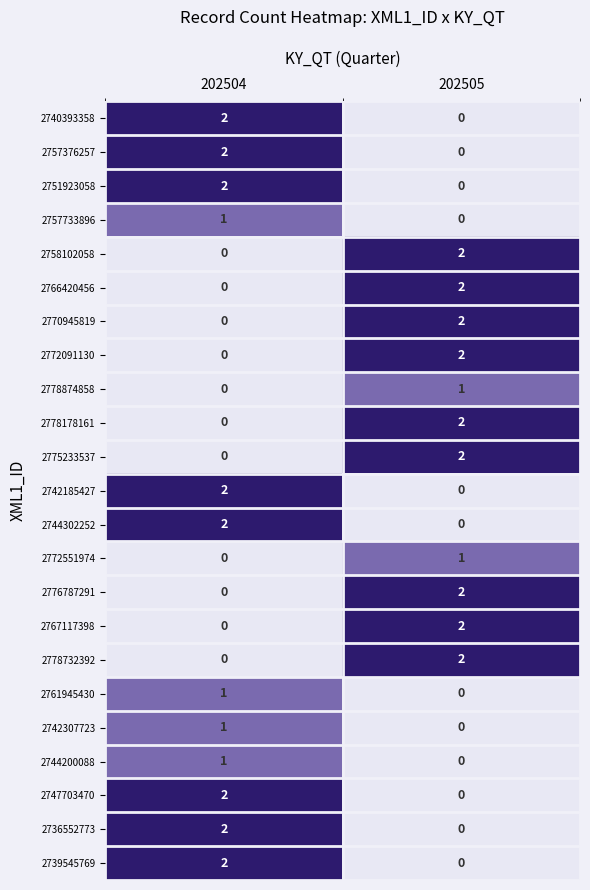

At which label does 2772551974 reach its minimum?

202504